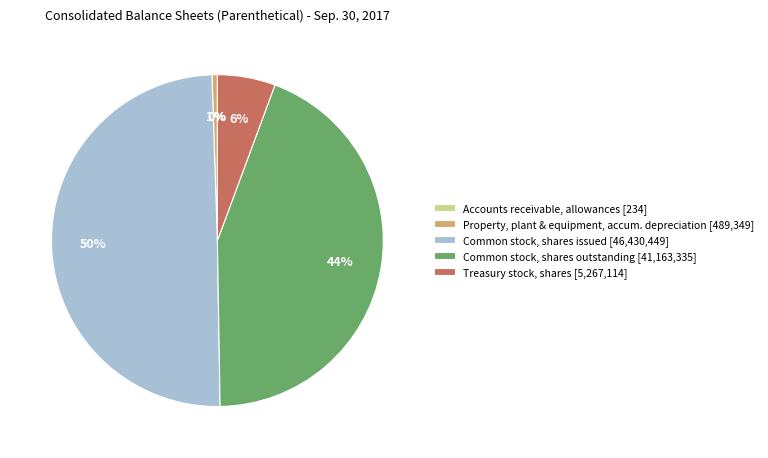

What percentage is the Treasury stock, shares [5,267,114] slice, to the nearest percent?

6%